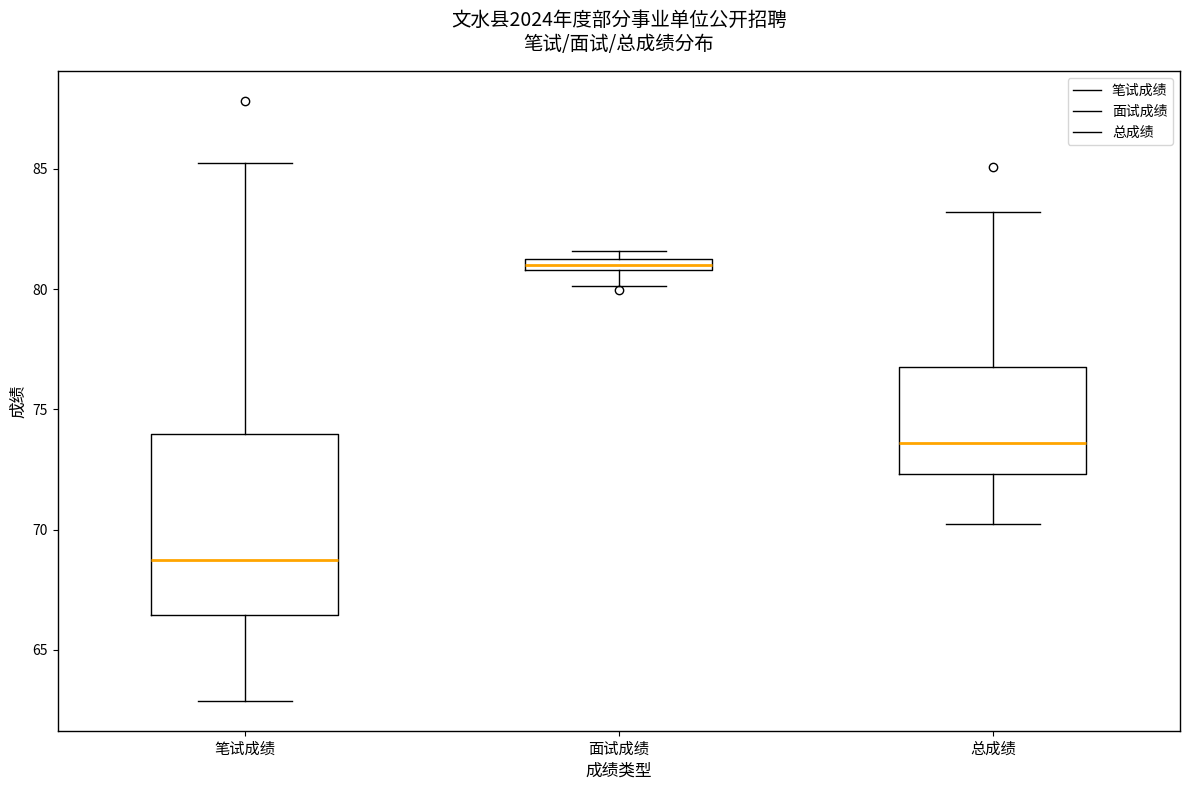

Which box is the tallest, from its lower edge to its upper edge?

笔试成绩